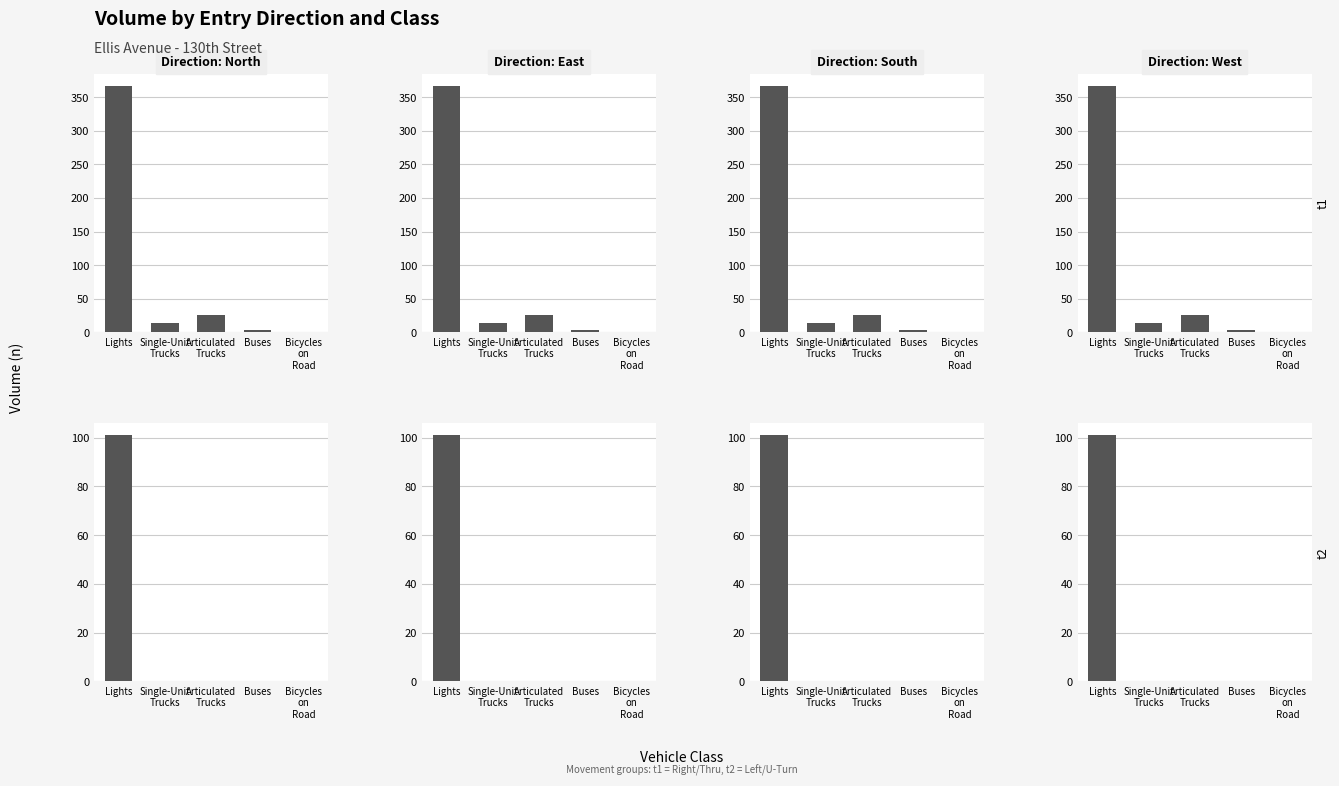

Between Bicycles on Road and Articulated Trucks, which is larger?

Bicycles on Road